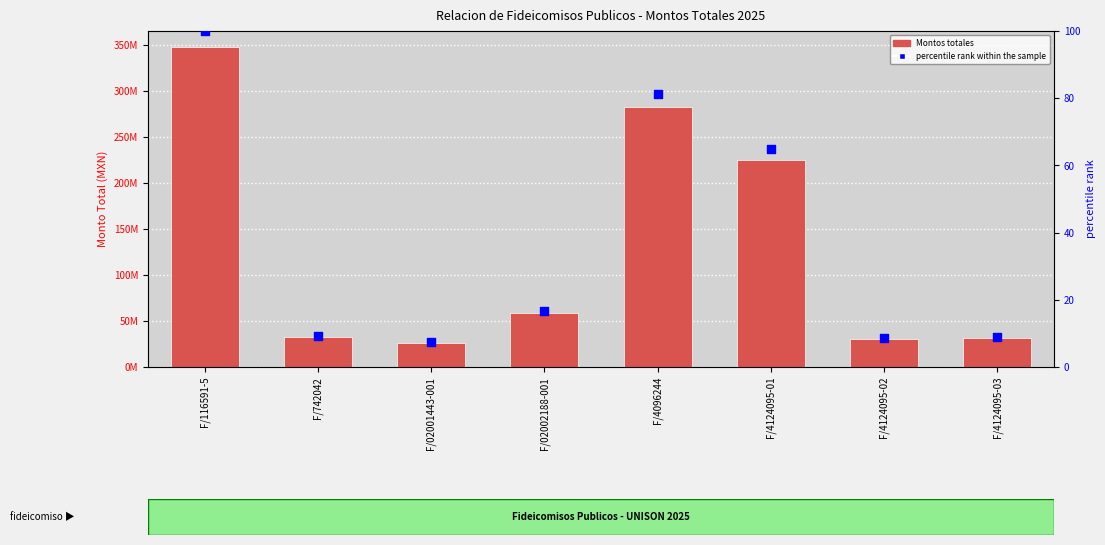

Which series has the widest spread of Y values?

Montos totales